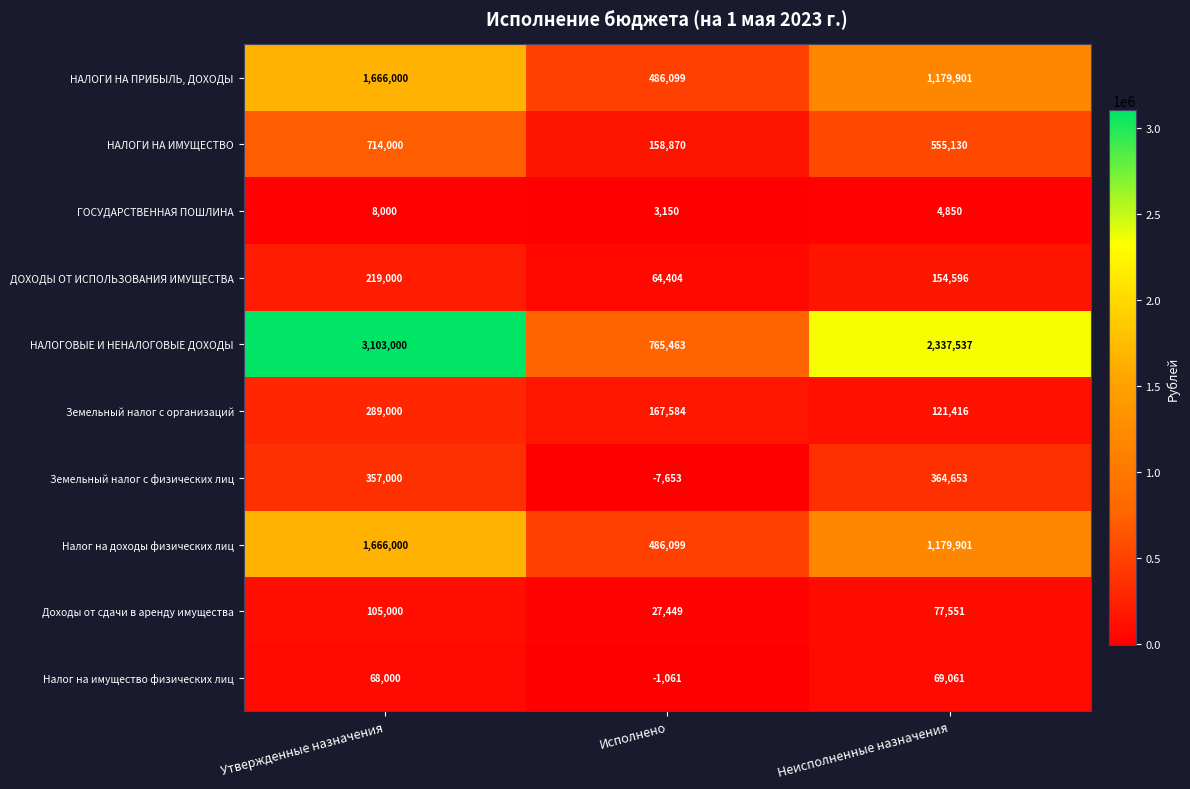

Which label corresponds to the largest value in the chart?

Утвержденные назначения